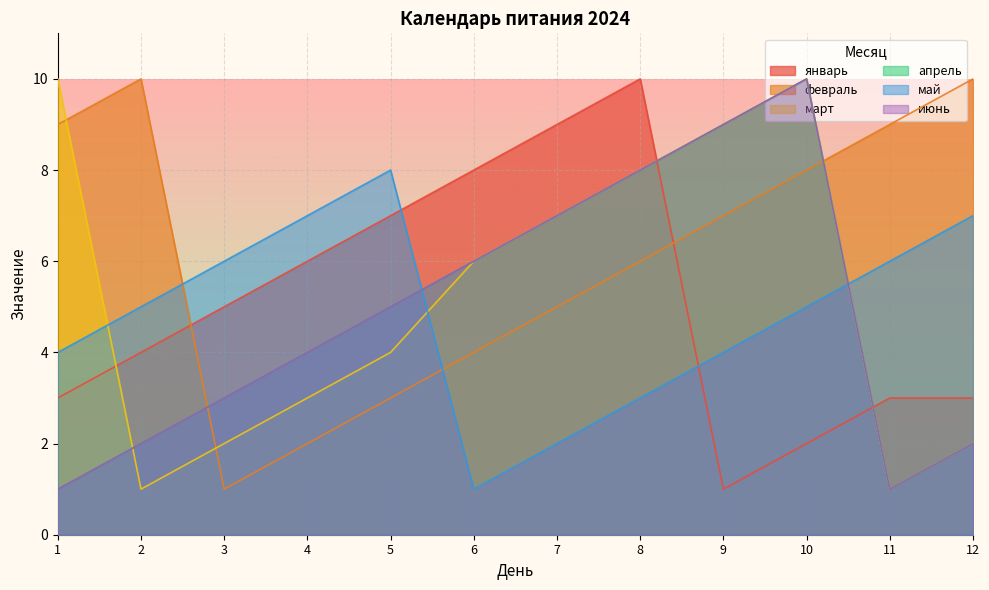

Is it true that апрель equals 6 at 6?

True